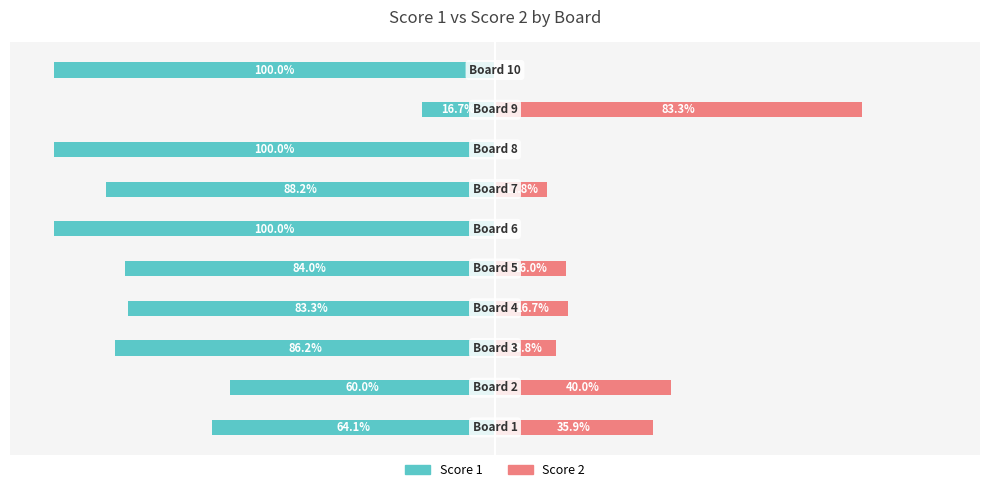

How many values in Score 2 are above zero?

7